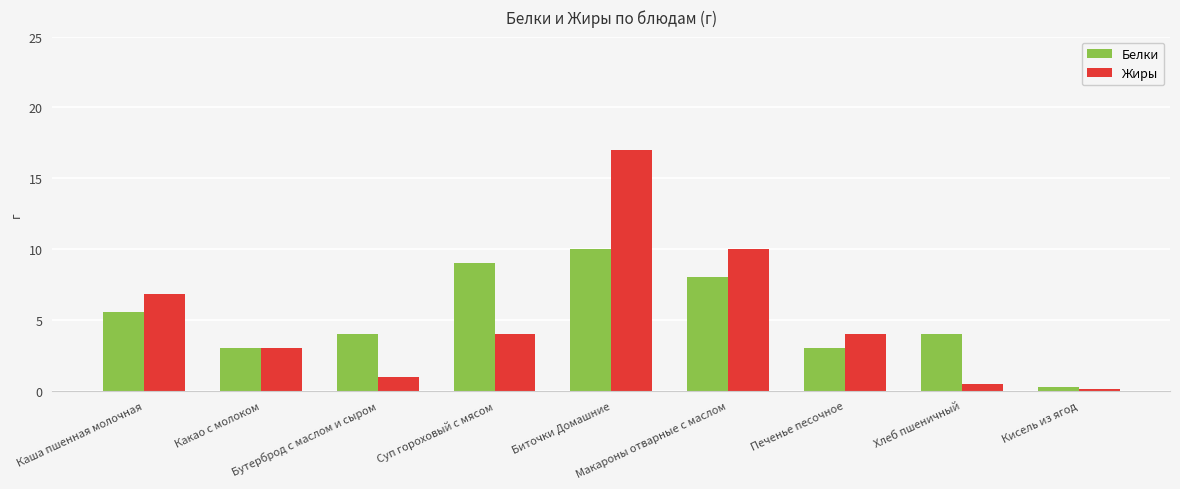

Count the number of data series in this chart.

2